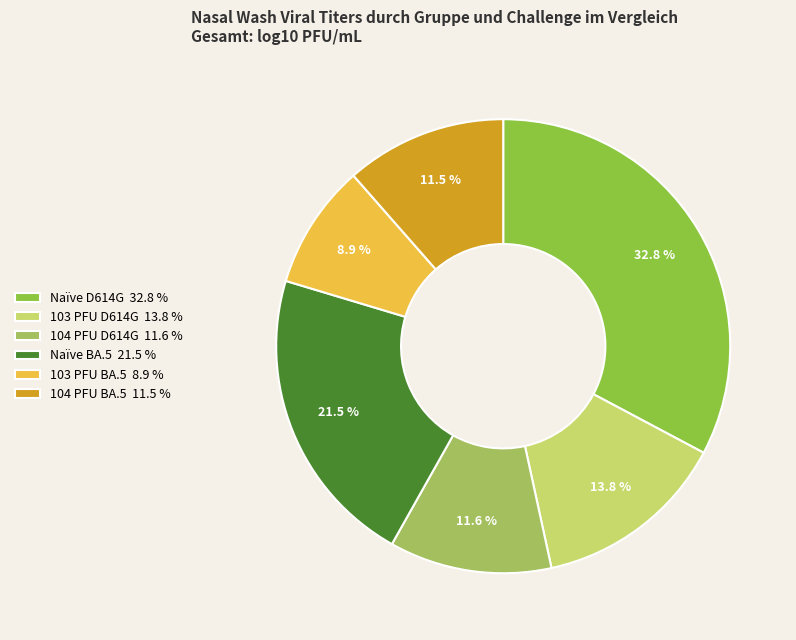

What portion of the pie excludes 103 PFU BA.5?

91.1%